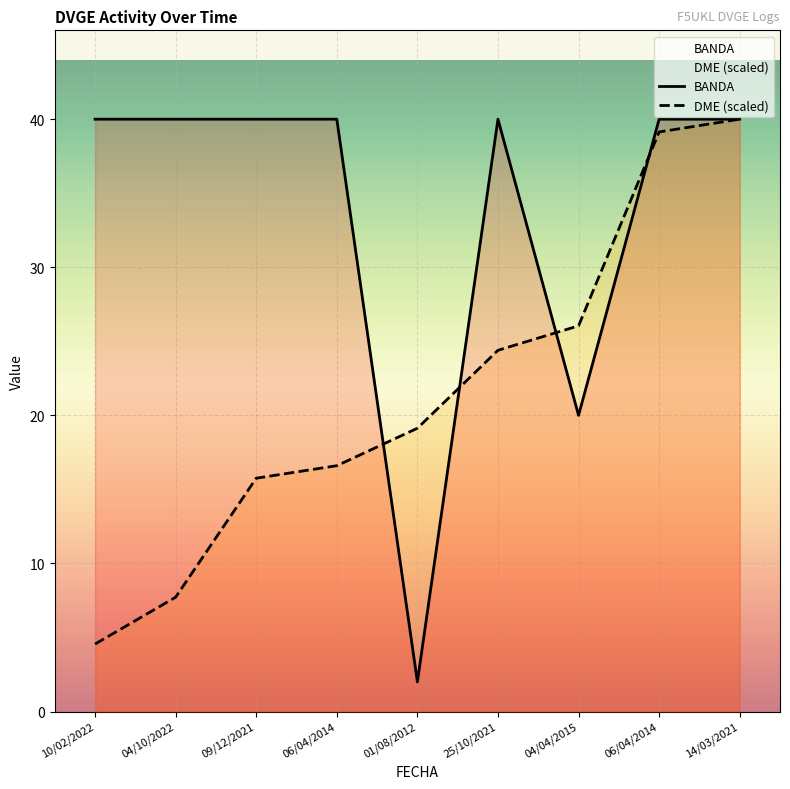

Does the chart display data point markers on the line(s)?

No